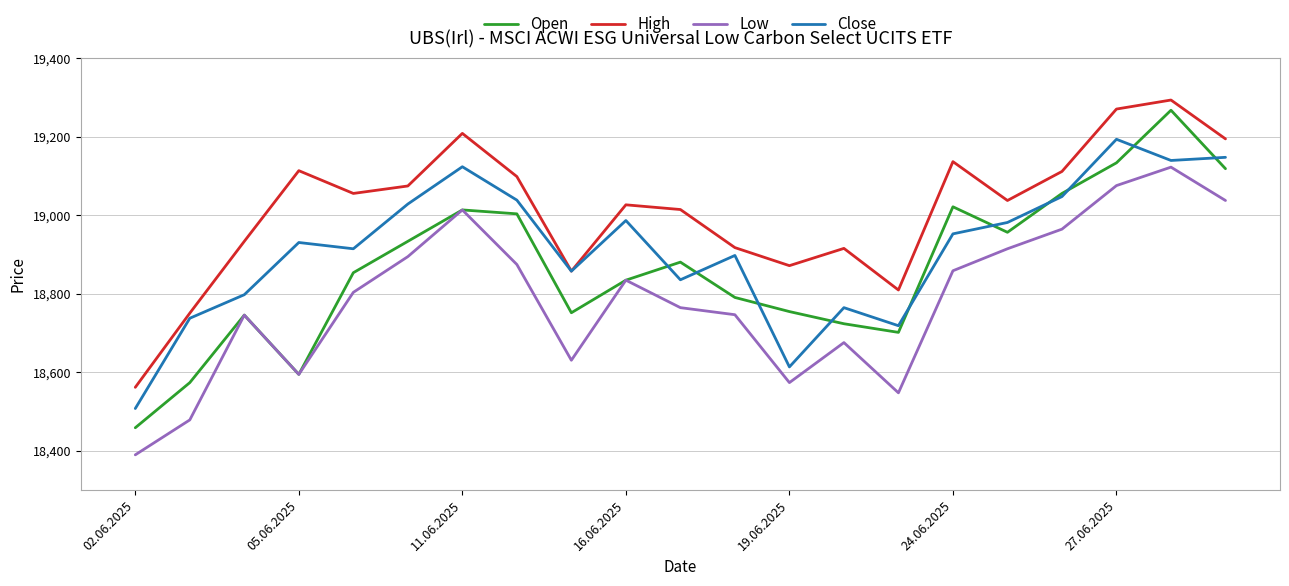

What is the difference between the maximum and minimum values in the Low series?

733